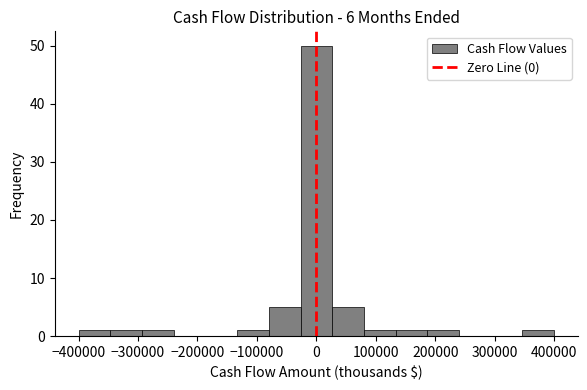

Reading left to right, list every bar in this chart as the range it spans on the x-axis followed by its height. Neither the bar edges nor the heights are printed on the chart, so give them approximately, as read against the axes.

-400000 to -350000: 1
-350000 to -290000: 1
-290000 to -240000: 1
-240000 to -190000: 0
-190000 to -130000: 0
-130000 to -80000: 1
-80000 to -30000: 5
-30000 to 30000: 50
30000 to 80000: 5
80000 to 130000: 1
130000 to 190000: 1
190000 to 240000: 1
240000 to 290000: 0
290000 to 350000: 0
350000 to 400000: 1